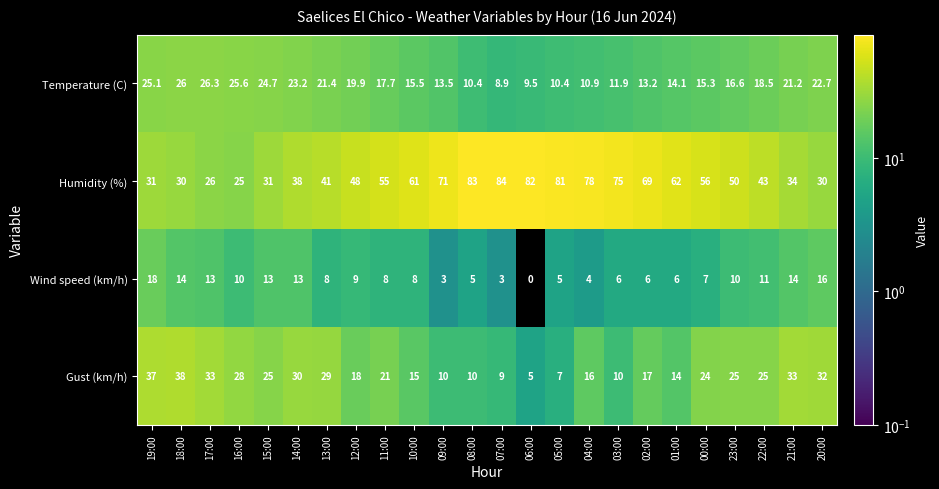

The Temperature (C) series shows 10.4 at 05:00. True or false?

True